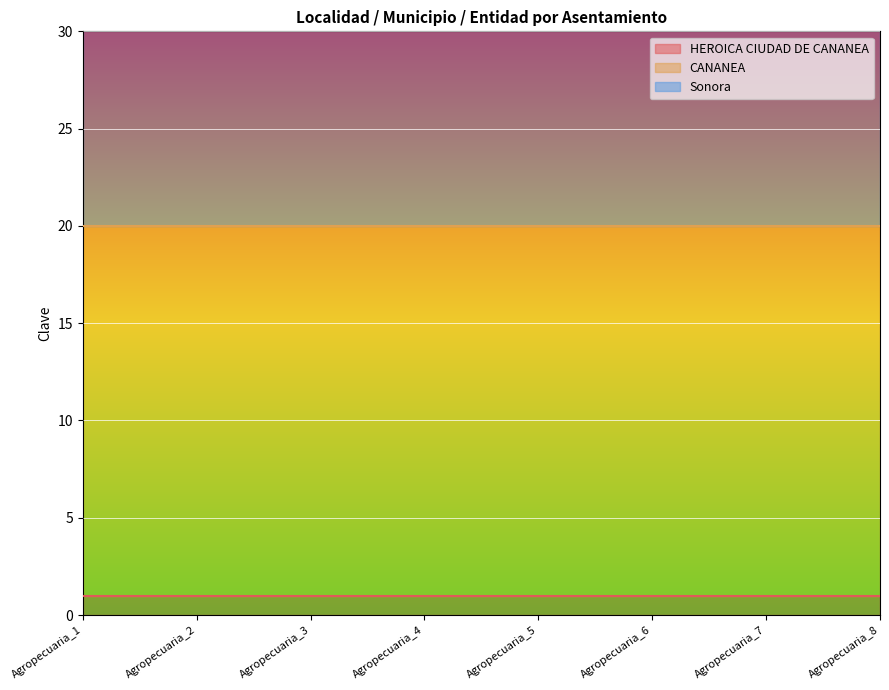

Which label corresponds to the smallest value in the chart?

Agropecuaria_1